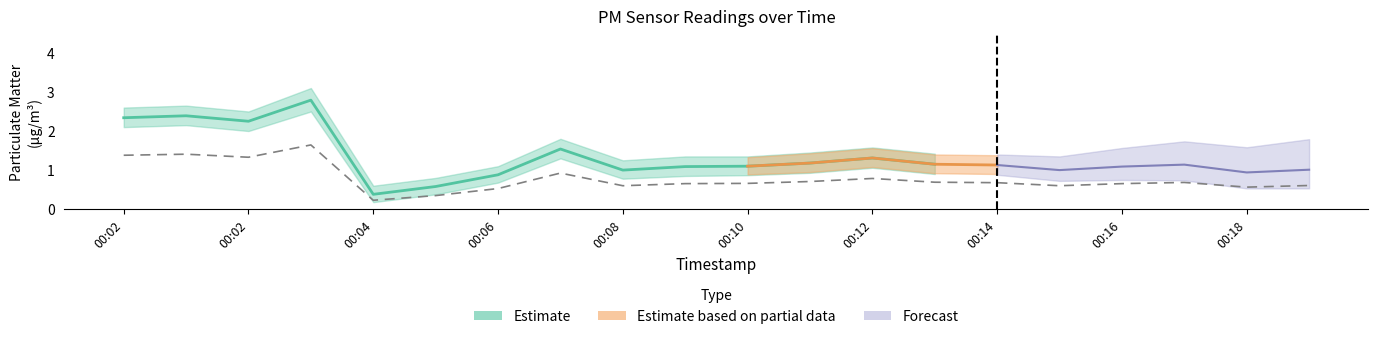

What is the smallest value displayed?

0.2